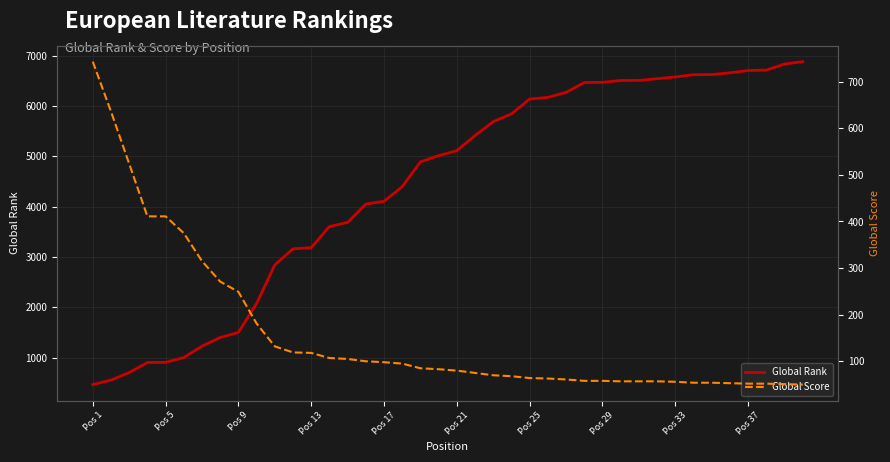

How many times do Global Rank and Global Score cross each other?

1